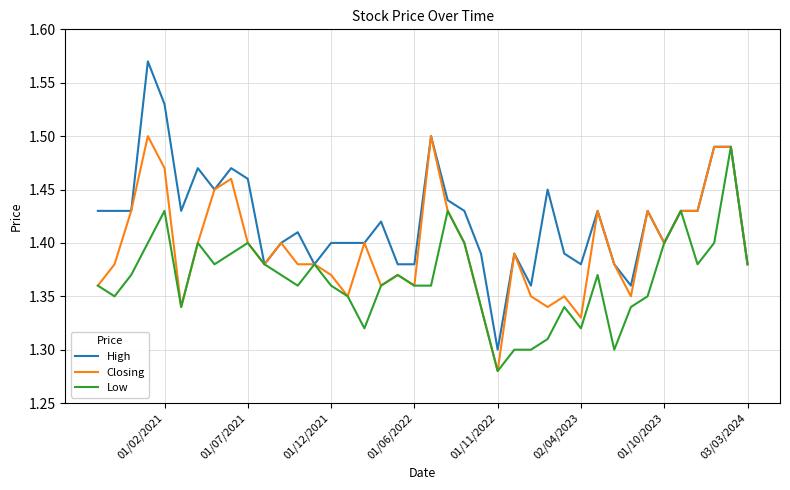

True or false: Low and Closing cross at least once.

False